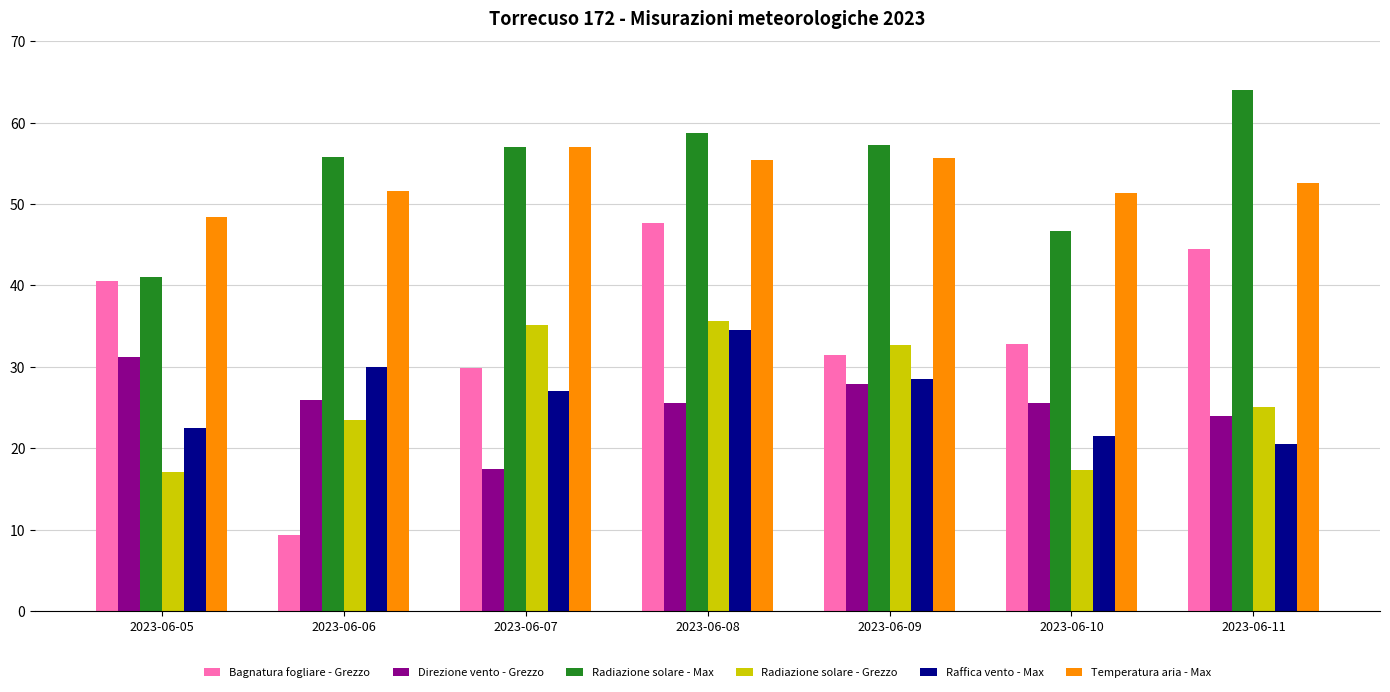

How many series are shown in this chart?

6